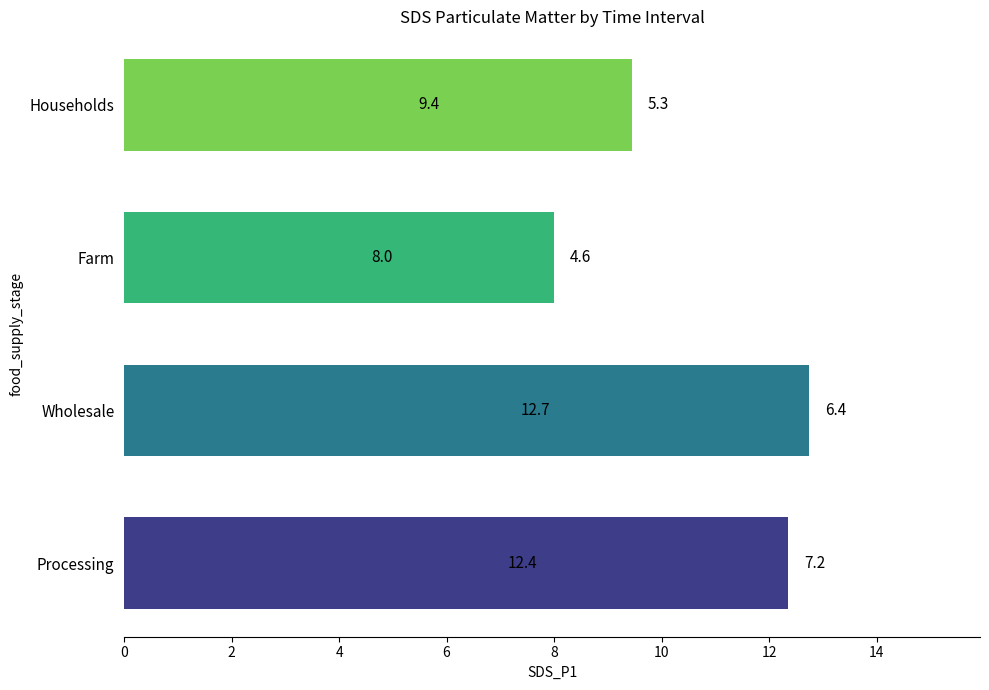

Is it true that the value at Households is 15.9?

False